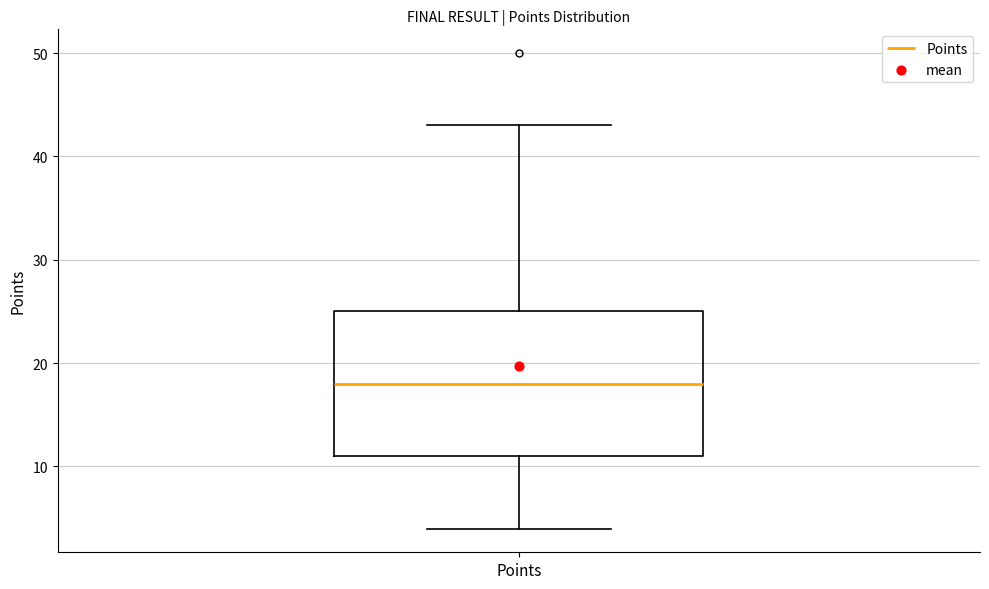

Read this box plot against the y-axis: the position of the median line, the range covered by the box, and the ends of both whiskers. The values are not printed on the chart, so give them approximately, as read against the axis.

median 18, box 11 to 25, whiskers 4 to 43